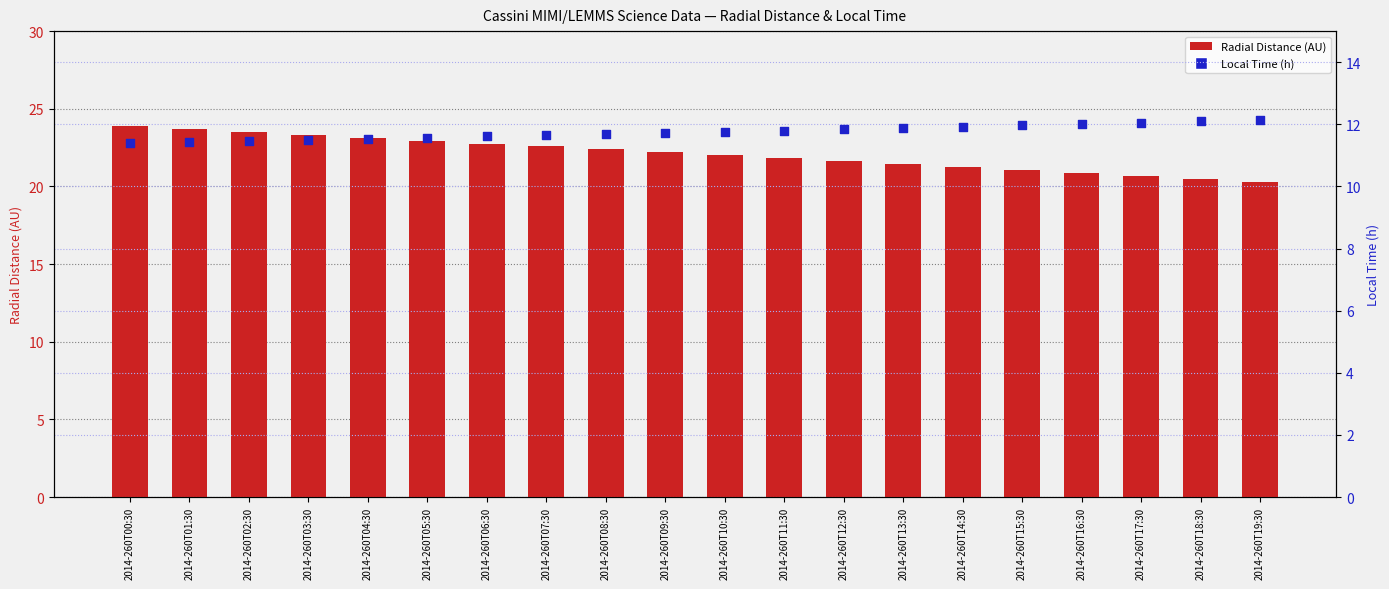

Is the value of Radial_Distance at 2014-260T14:30 greater than the value of Local_Time at 2014-260T17:30?

Yes